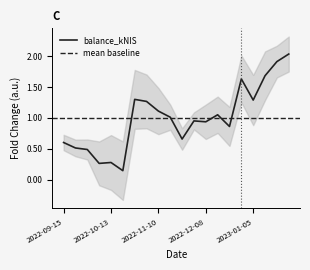

Reading right to left, what are all the values shown in this chart?

2.0	1.9	1.7	1.3	1.6	0.9	1.1	0.9	1.0	0.7	1.0	1.1	1.3	1.3	0.1	0.3	0.3	0.5	0.5	0.6